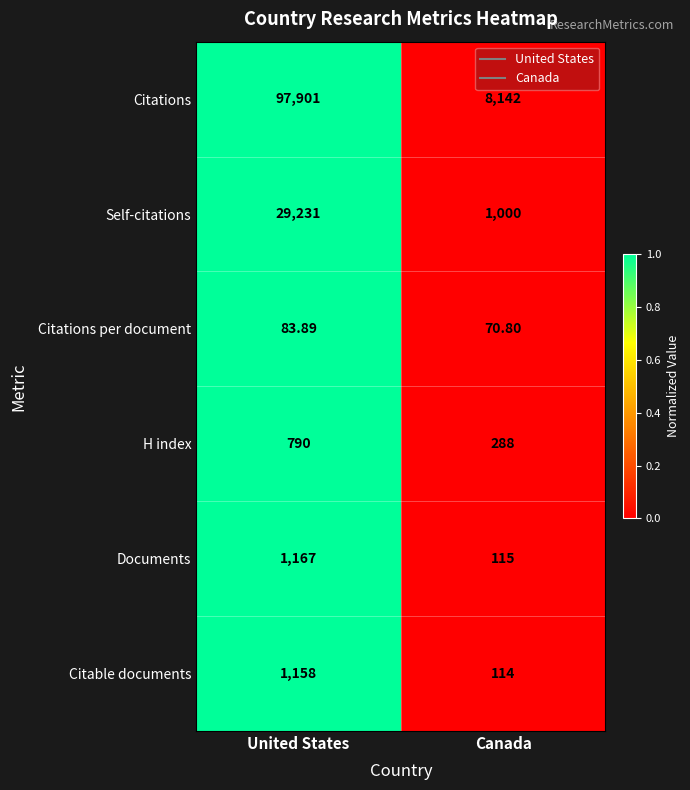

Rank the series by their maximum value, from lowest to highest.

Citations per document, H index, Citable documents, Documents, Self-citations, Citations